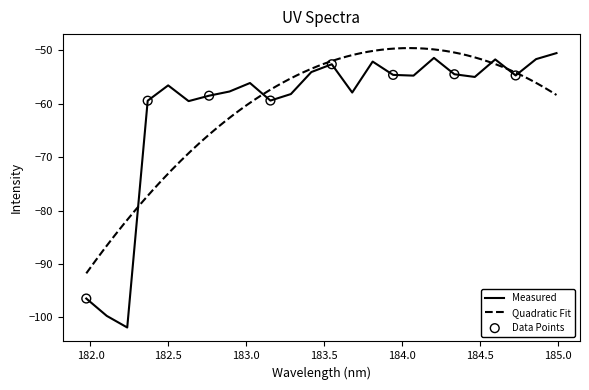

What is the change in value from 182.498667305 to 183.2863821962?

-1.6